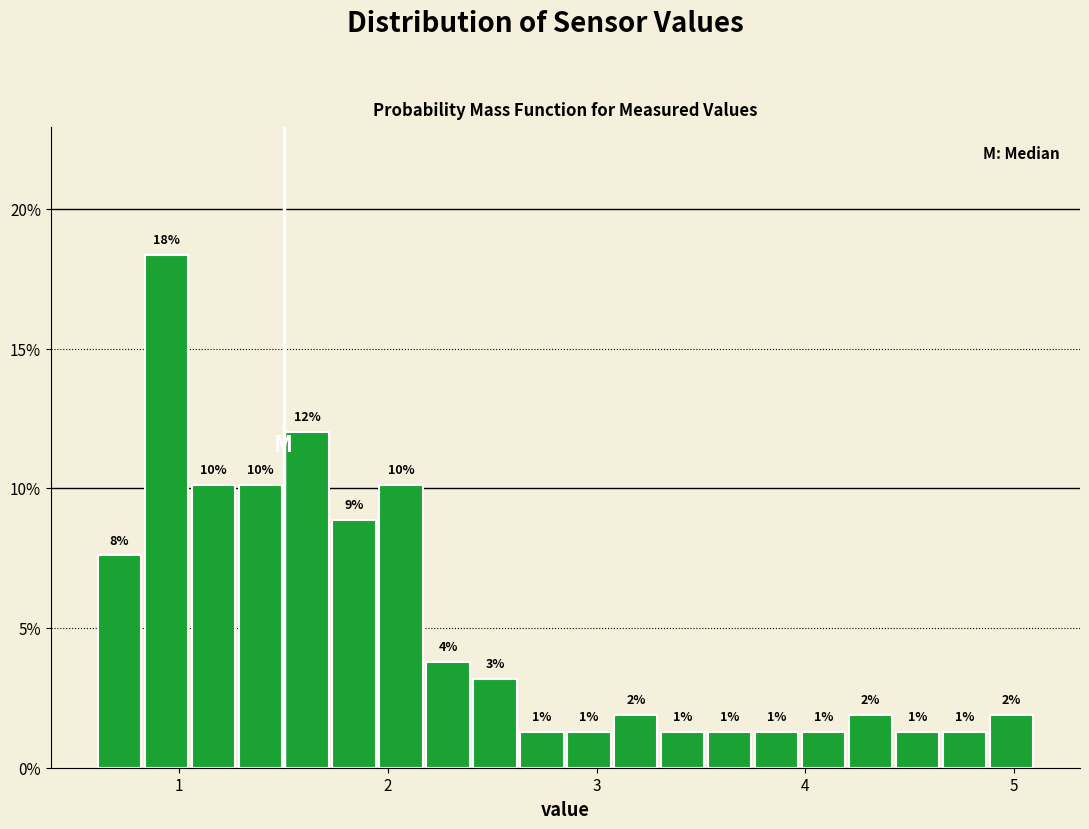

Around what value on the x-axis is the tallest bar? Give the approximate position of its centre, as read against the axis.

0.9